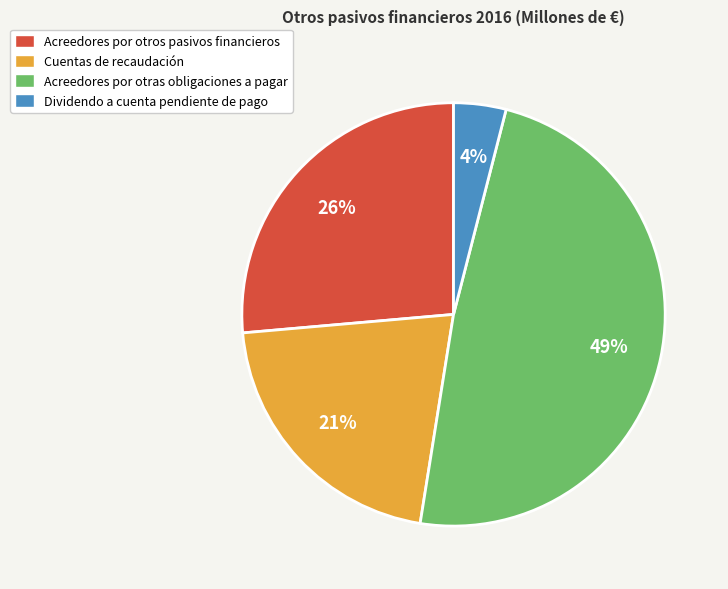

To the nearest percent, what percentage of the pie is Cuentas de recaudación?

21%